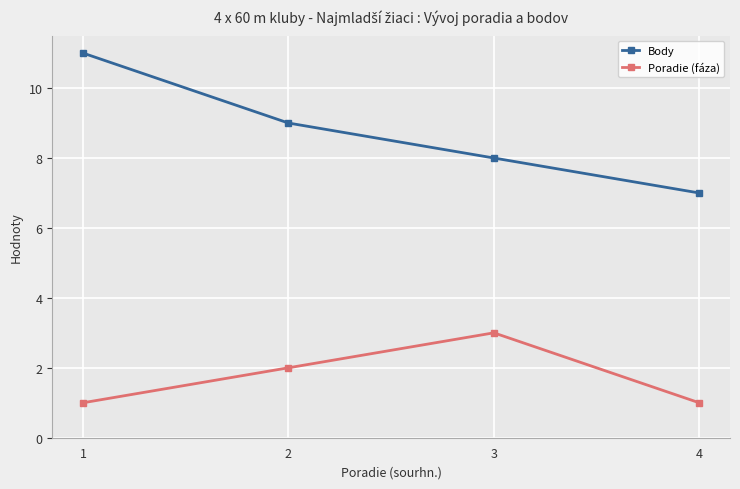

How many interior local peaks does the Poradie (fáza) series have?

1